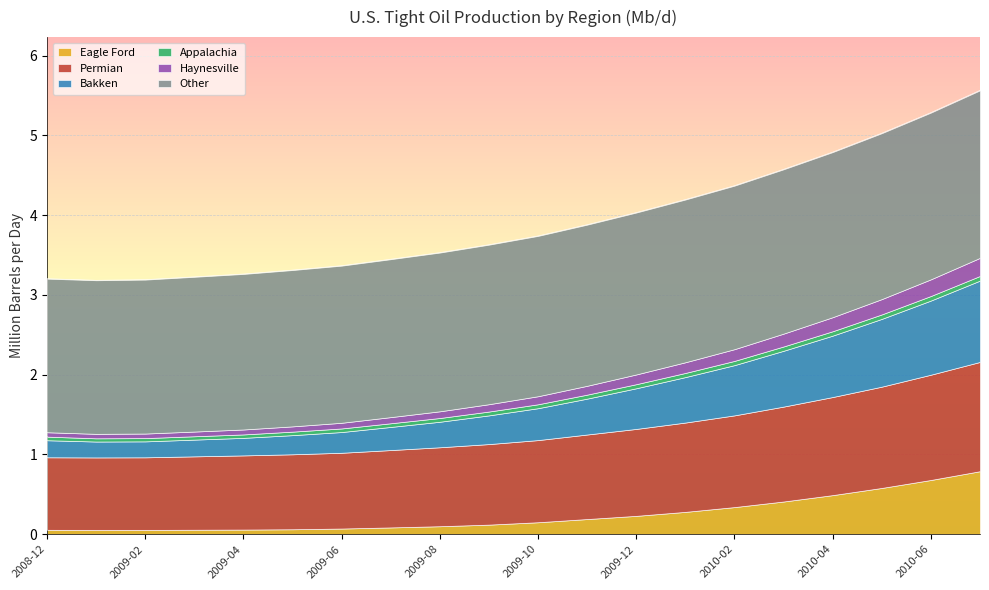

Is the value of Bakken at 2010-03 greater than the value of Permian at 2009-05?

No